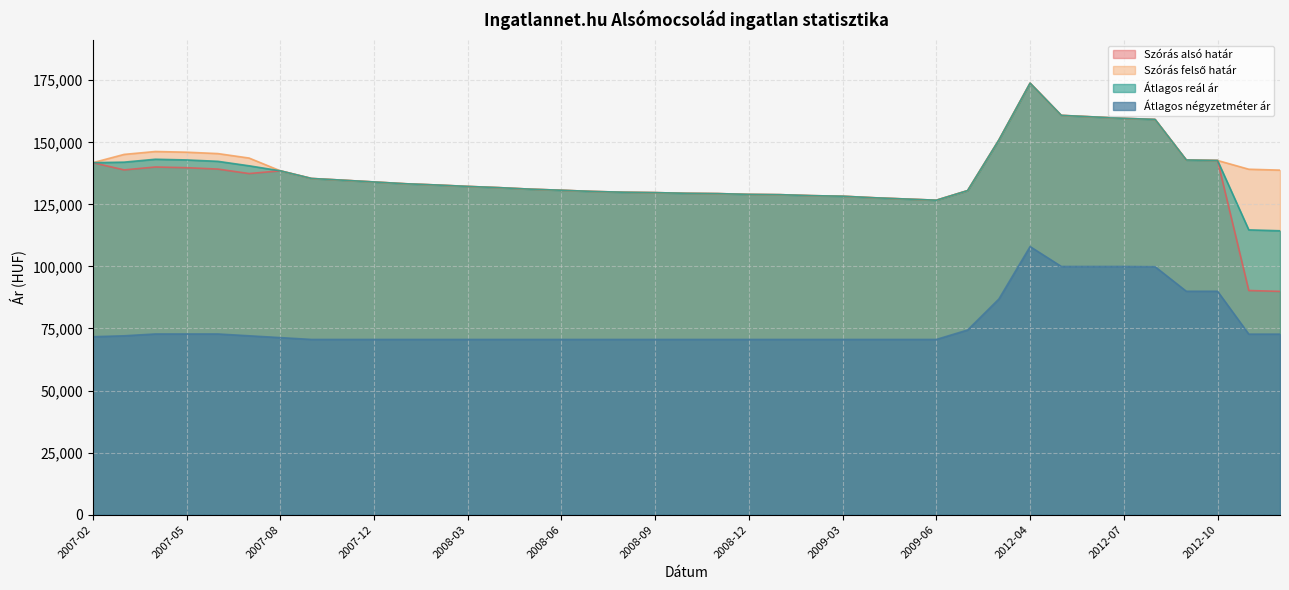

At which category does Szórás alsó határ reach its first local peak?

2007-04